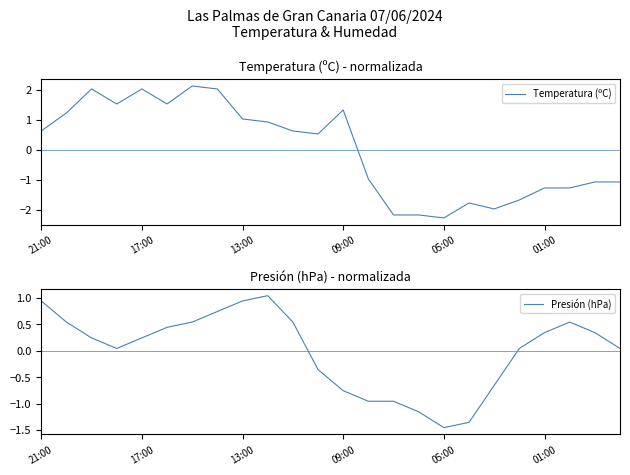

What is the lowest value of the Temperatura (ºC) series?

-2.3